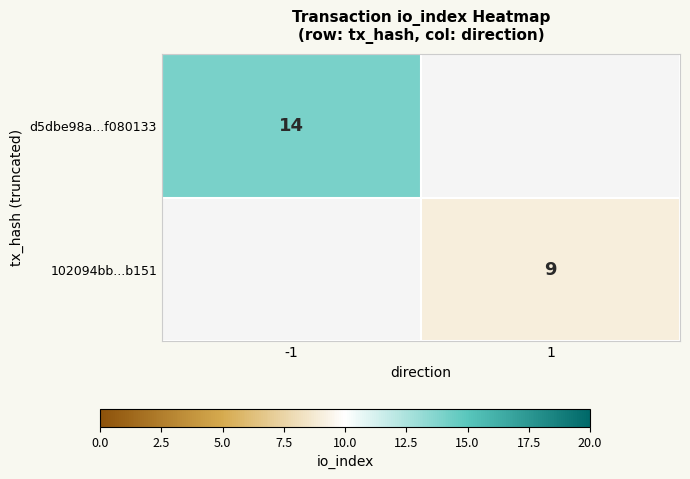

The value of d5dbe98a...f080133 at -1 is 8. True or false?

False